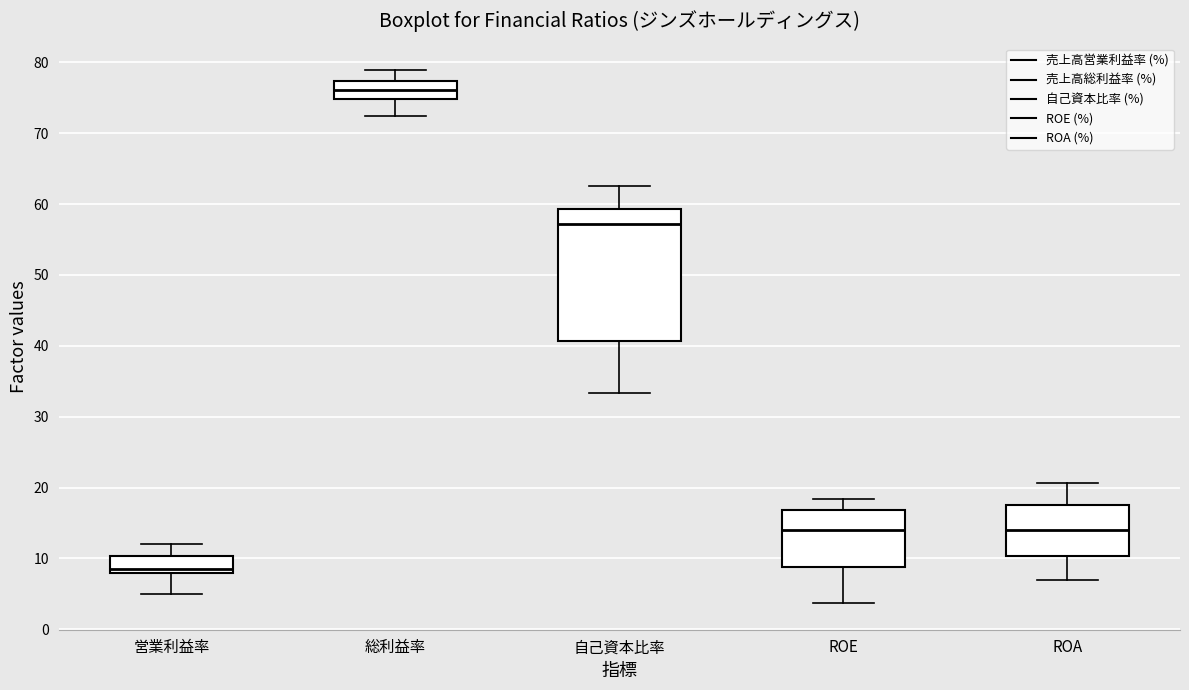

Reading left to right, transcribe this box plot: for each box, give where its median line is, the range the box spans, and where its two whiskers end, as read against the y-axis. The values are not printed on the chart, so give them approximately, as read against the axis.

営業利益率: median 9, box 8 to 10, whiskers 5 to 12
総利益率: median 76, box 75 to 77, whiskers 72 to 79
自己資本比率: median 57, box 41 to 59, whiskers 33 to 63
ROE: median 14, box 9 to 17, whiskers 4 to 18
ROA: median 14, box 10 to 17, whiskers 7 to 21